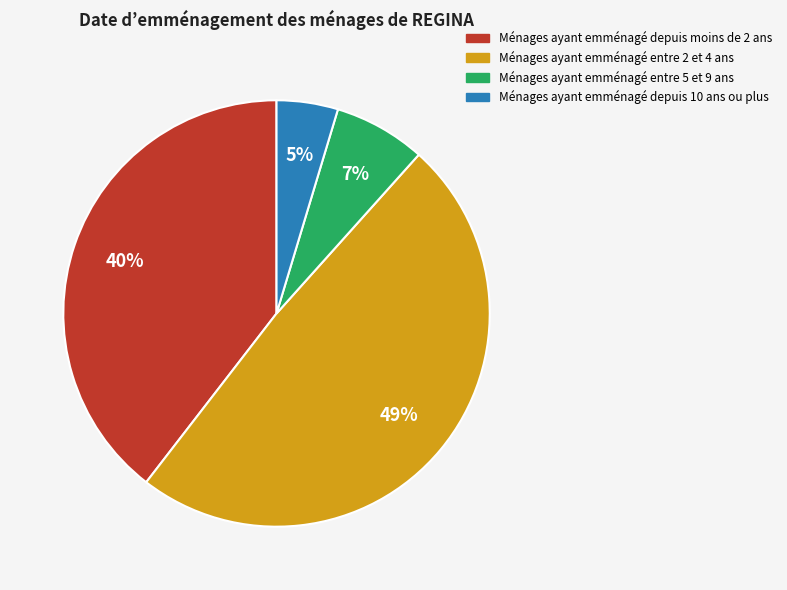

Is there a majority slice in this chart?

No